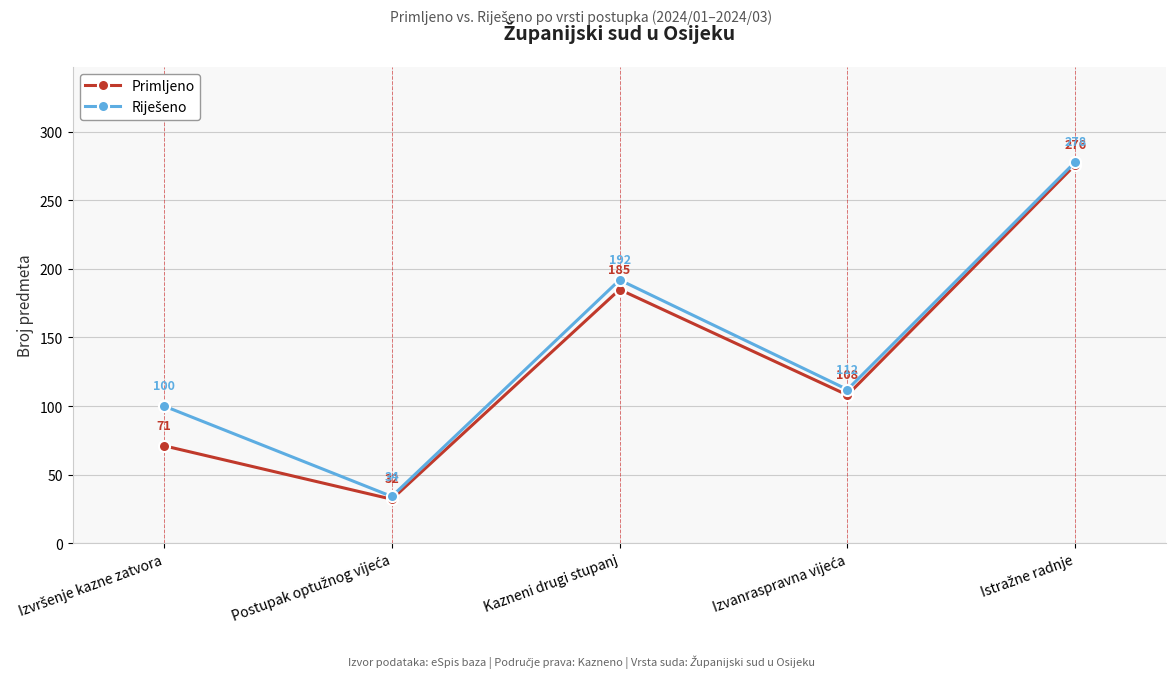

What is the total value across all series at Kazneni drugi stupanj?

377